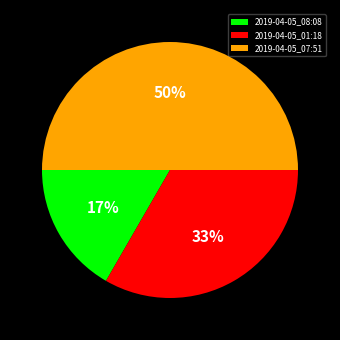

Is 2019-04-05_08:08 the majority of the pie?

No